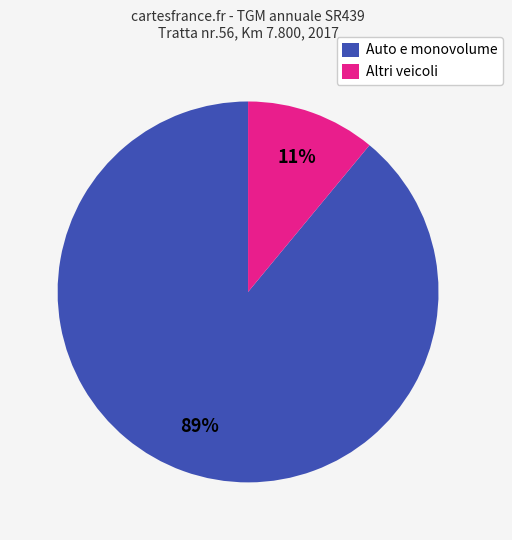

To the nearest percent, what is the combined percentage of Auto e monovolume and Altri veicoli?

100%